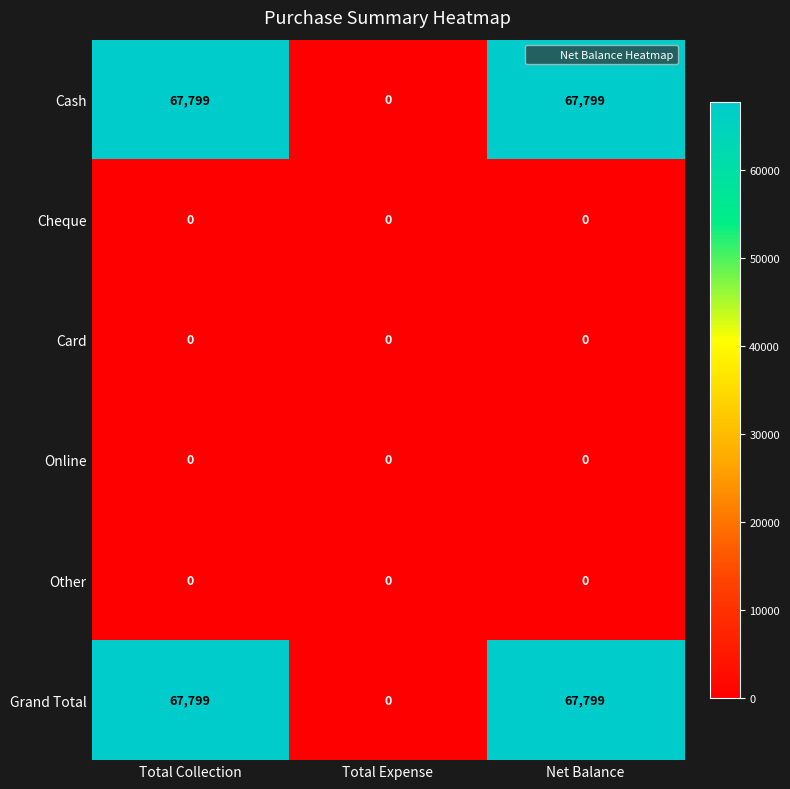

What is the difference between the highest and lowest values at Total Collection?

67799